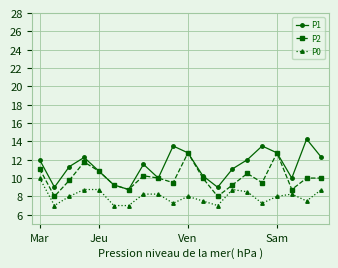

Count the number of data series in this chart.

3